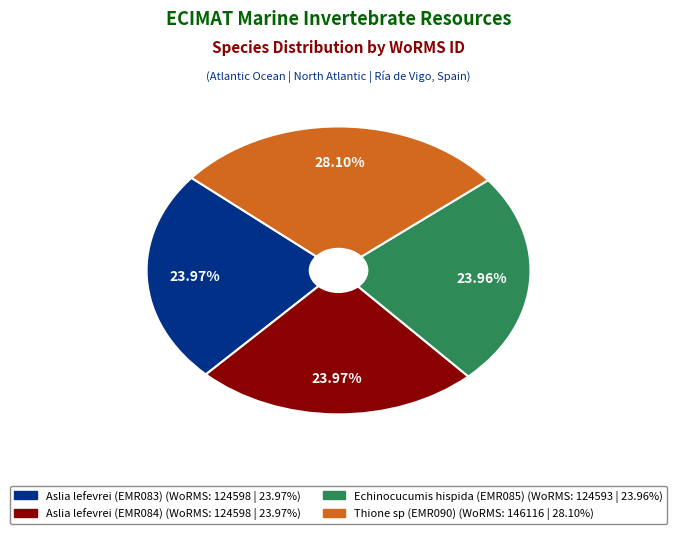

The Aslia lefevrei (EMR084) slice represents 24% of the pie. True or false?

True